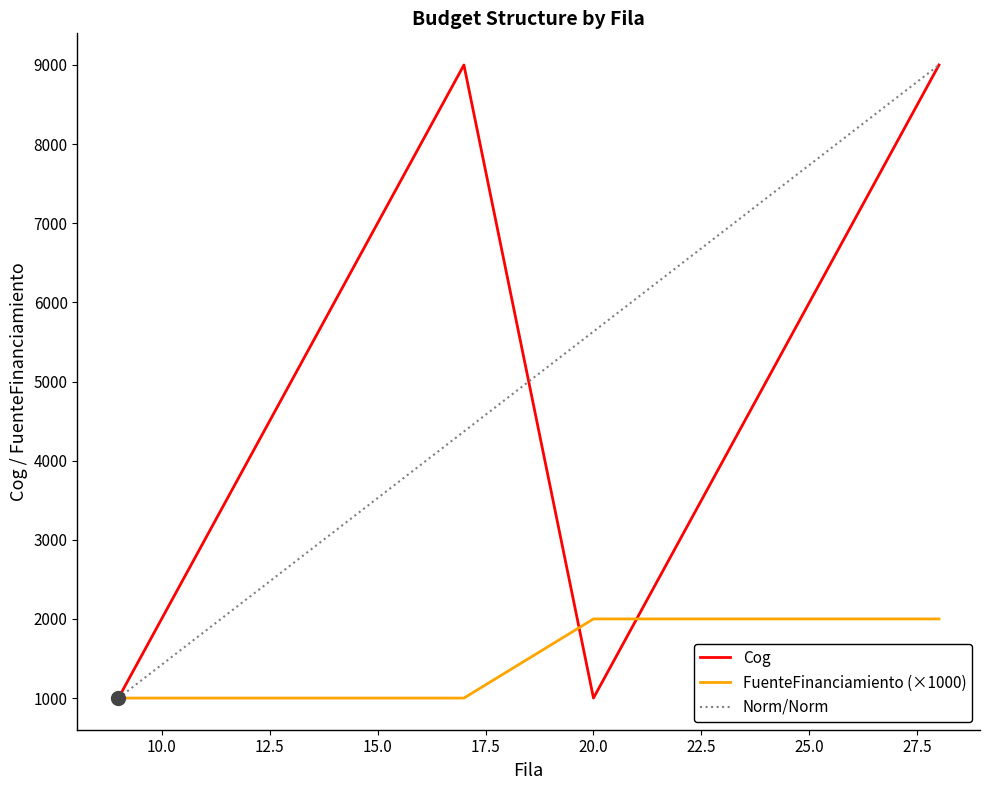

What is the lowest value of the Cog series?

1000